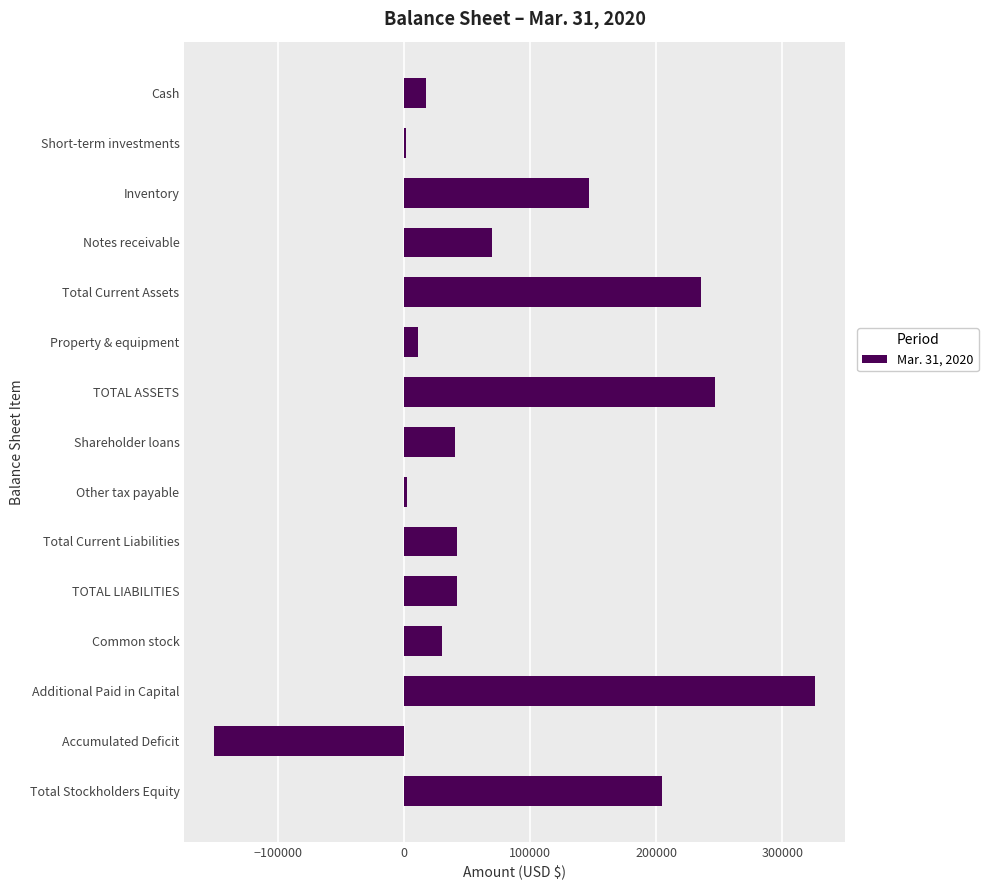

Which category has the highest value across all series?

Additional Paid in Capital